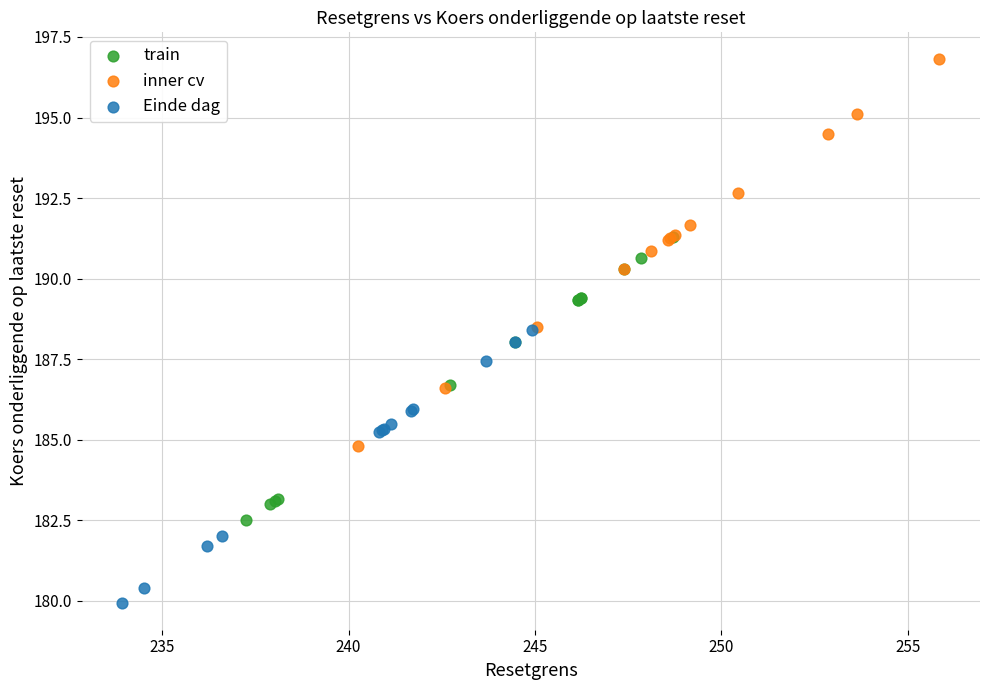

Which series has the largest Y range (max minus min)?

inner cv